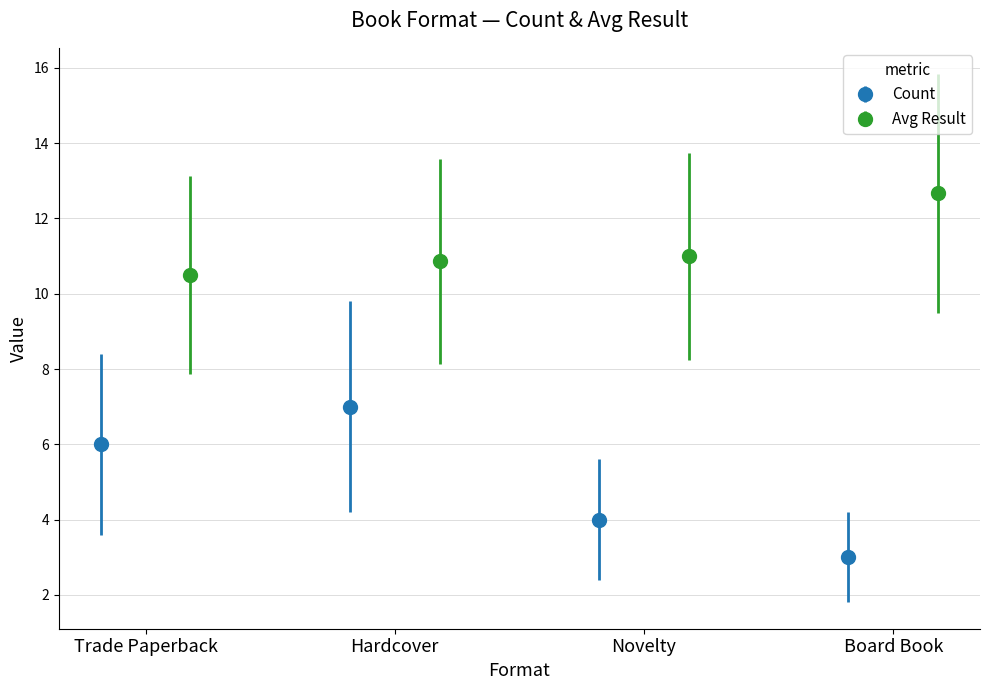

How many data points in Count are less than 6?

2